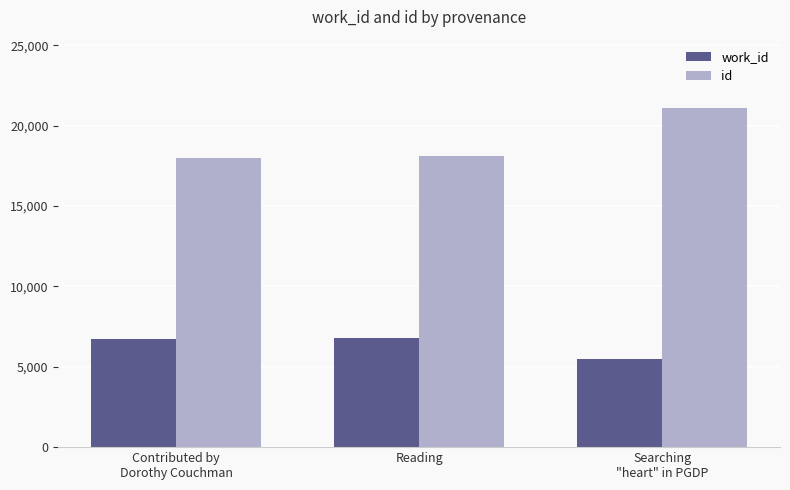

Which series changed the most between Contributed by
Dorothy Couchman and Searching
"heart" in PGDP?

id